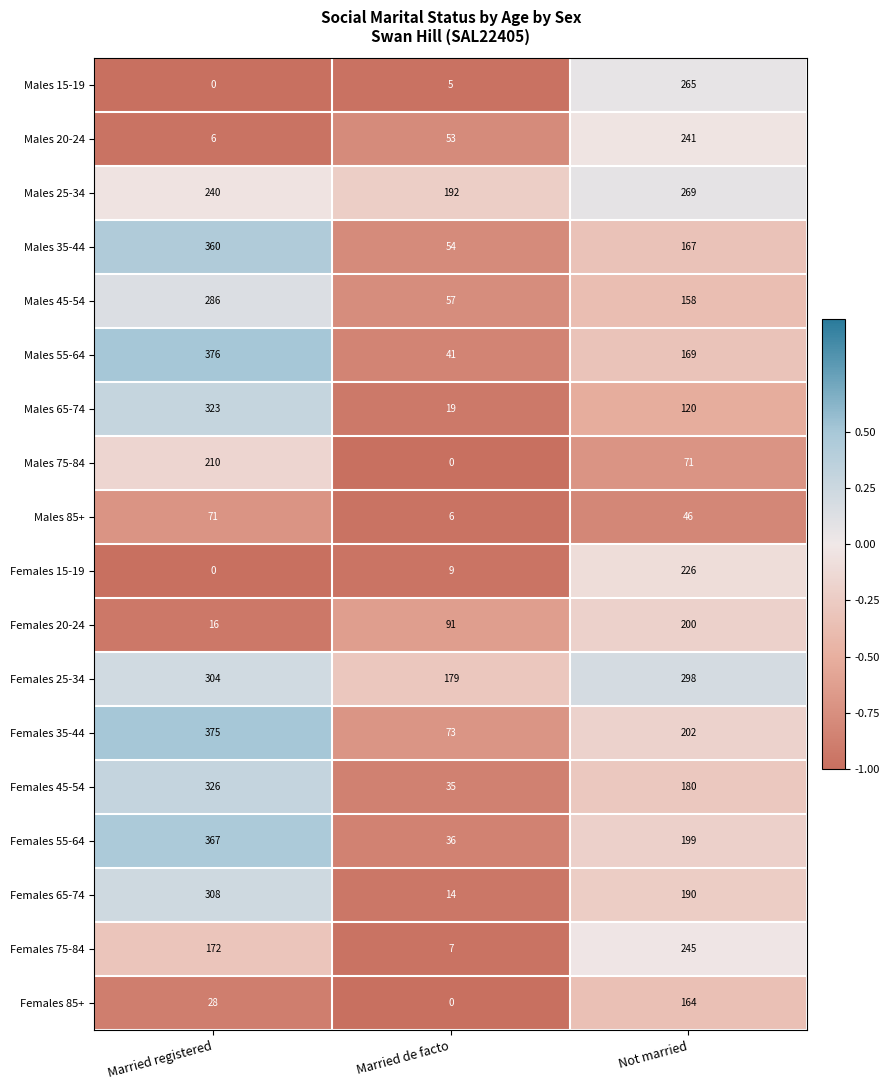

What is the total value across all series at Married registered?

3768